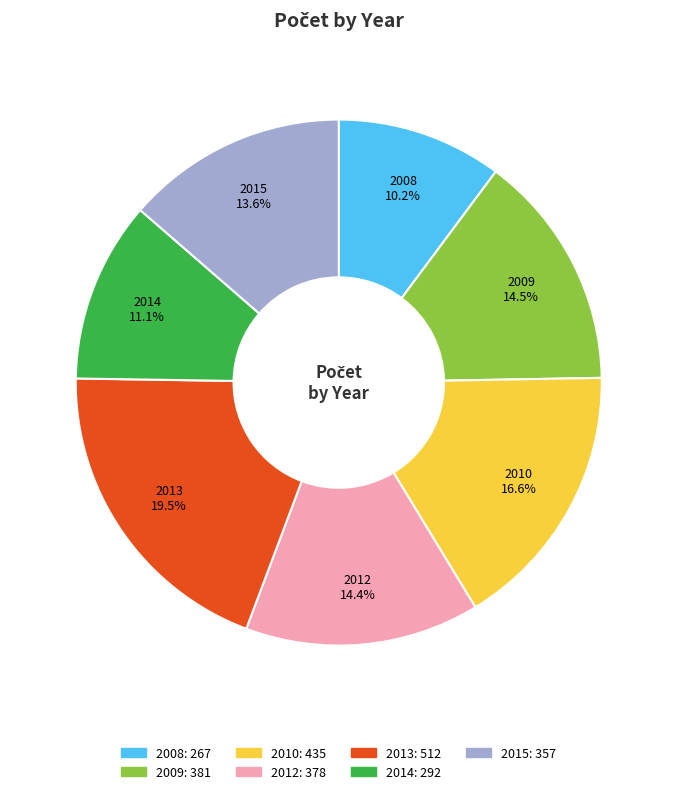

Which slice is the smallest?

2008